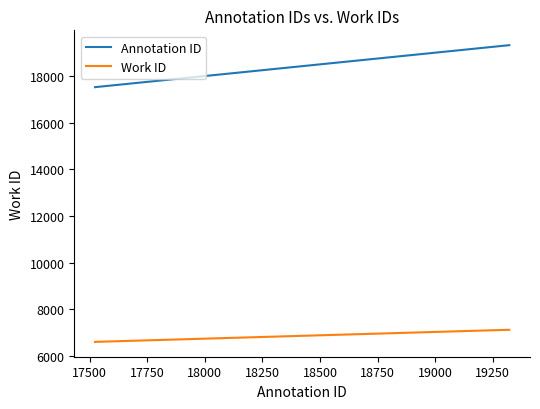

List the series in order of their peak value, lowest first.

Work ID, Annotation ID